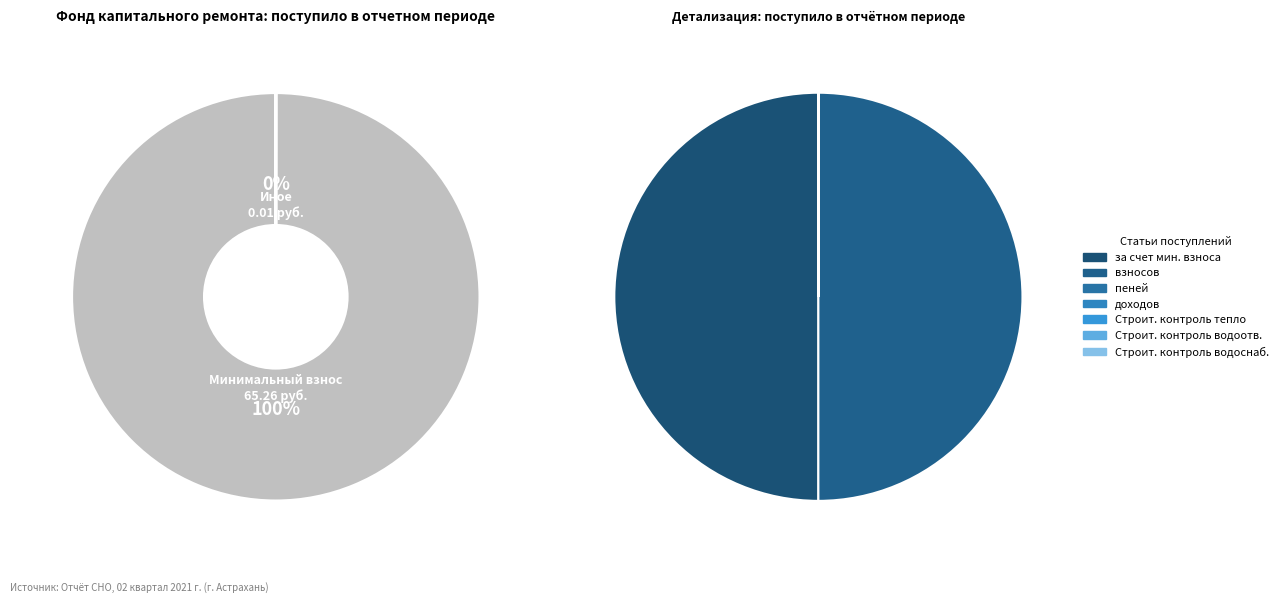

Is there any slice that represents more than half of the pie?

No